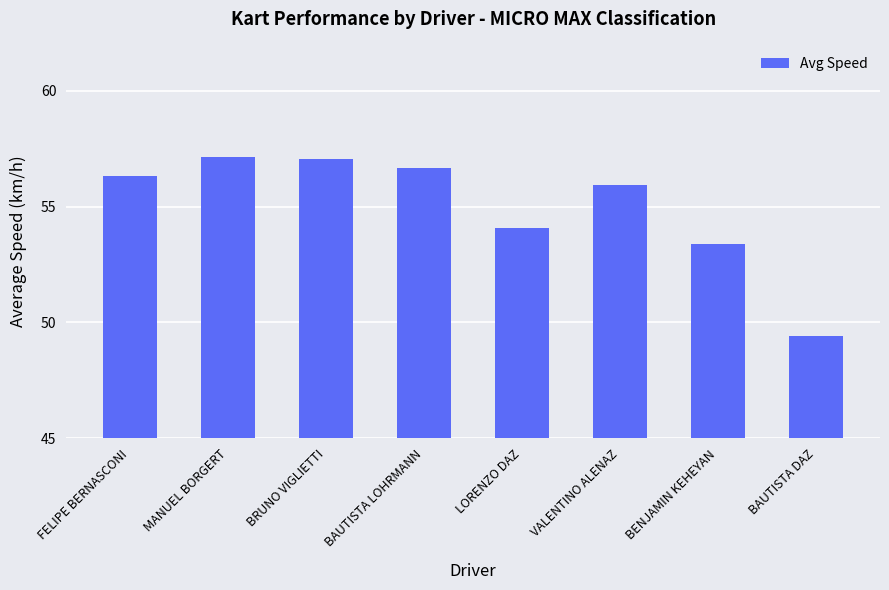

Reading left to right, transcribe all the data shown in this chart.

56.3	57.2	57.0	56.7	54.1	55.9	53.4	49.4